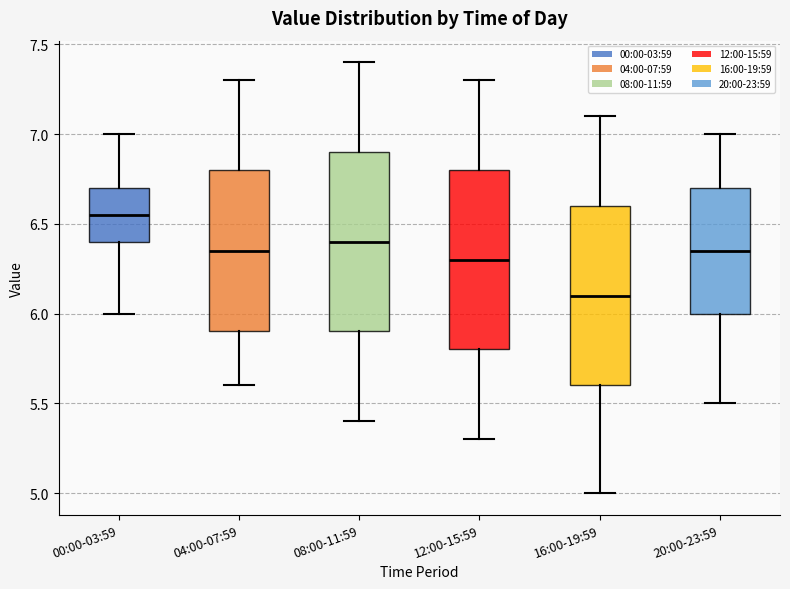

Reading left to right, read every box against the y-axis: the position of its median line, the range the box covers, and the ends of its whiskers. The values are not printed on the chart, so give them approximately, as read against the axis.

00:00-03:59: median 6.55, box 6.40 to 6.70, whiskers 6.00 to 7.00
04:00-07:59: median 6.35, box 5.90 to 6.80, whiskers 5.60 to 7.30
08:00-11:59: median 6.40, box 5.90 to 6.90, whiskers 5.40 to 7.40
12:00-15:59: median 6.30, box 5.80 to 6.80, whiskers 5.30 to 7.30
16:00-19:59: median 6.10, box 5.60 to 6.60, whiskers 5.00 to 7.10
20:00-23:59: median 6.35, box 6.00 to 6.70, whiskers 5.50 to 7.00